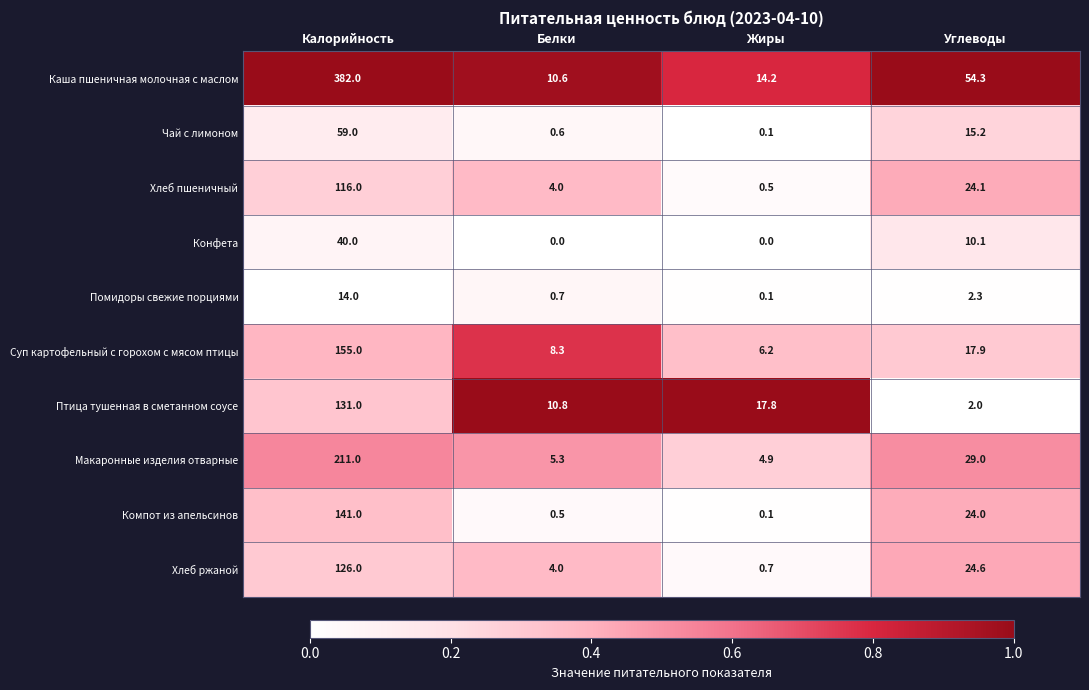

At how many categories does at least one series exceed 0?

4